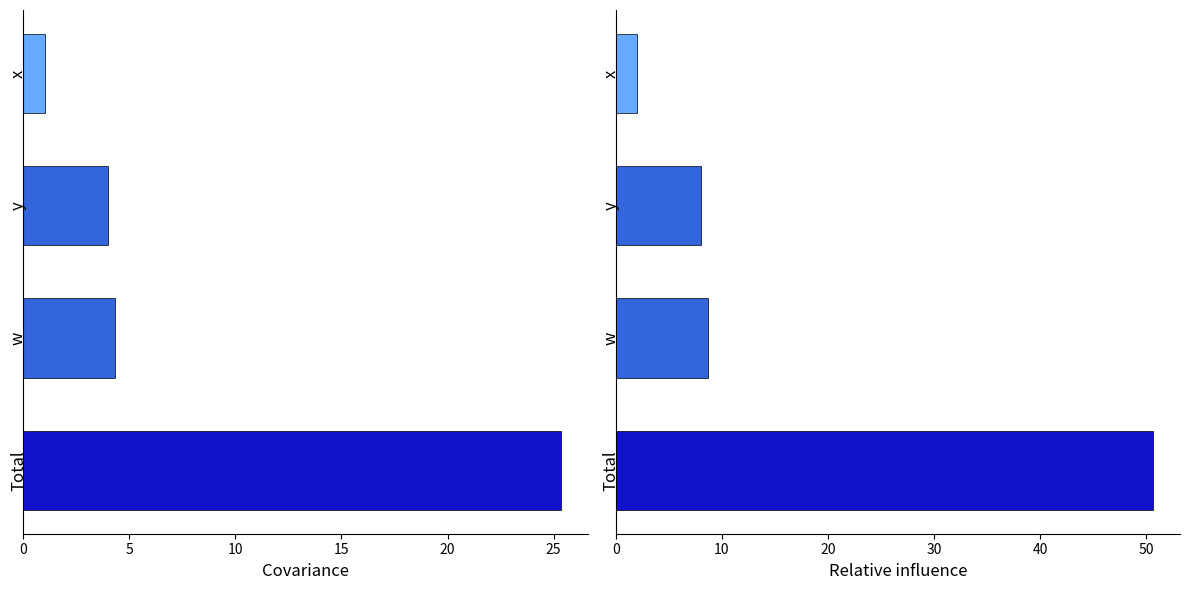

List the series in order of their overall mean, highest first.

Sum of Squares, Covariance